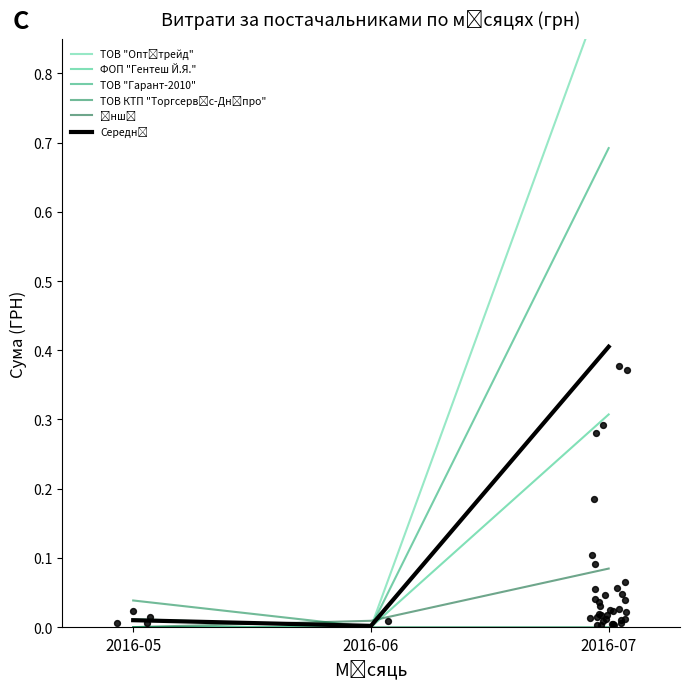

At which category is the sum across all series the highest?

2016-07